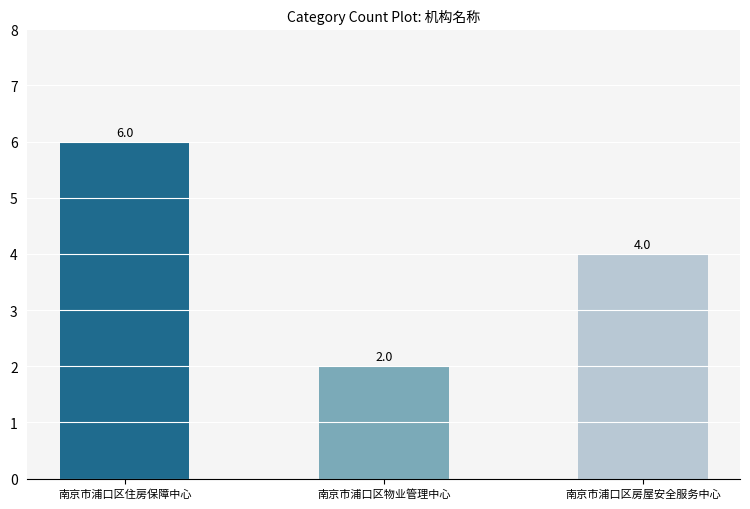

True or false: the data shows 1 at 南京市浦口区物业管理中心.

False